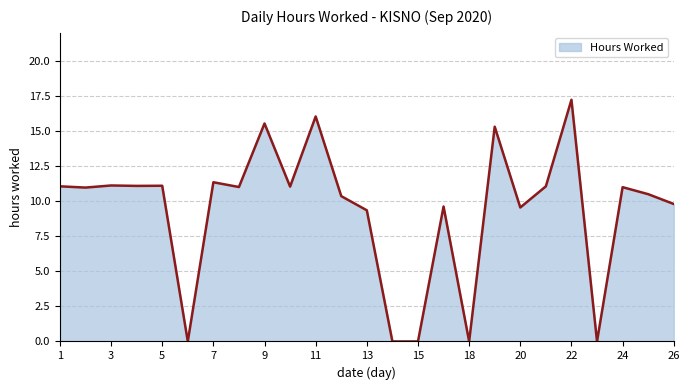

The chart shows a value of -10.4 at 15. True or false?

False